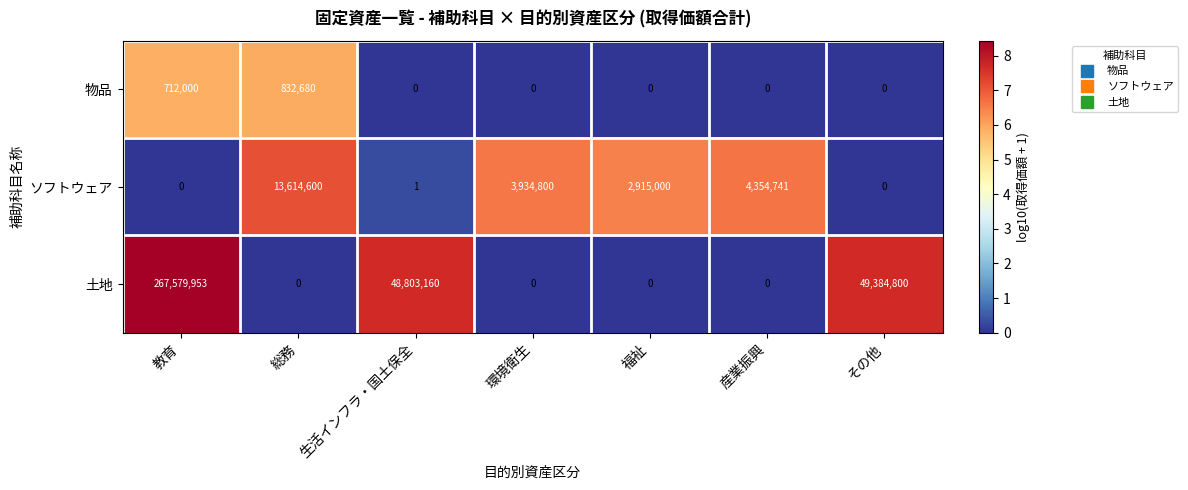

Which label corresponds to the largest value in the chart?

教育